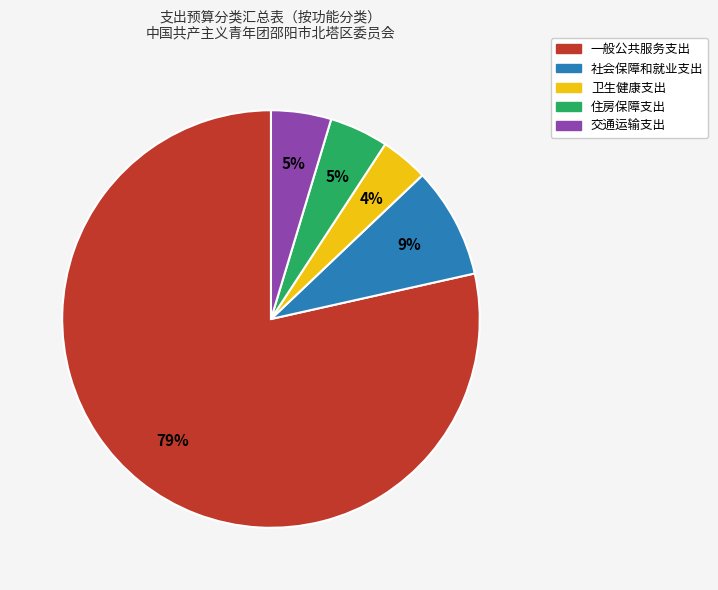

Do 卫生健康支出 and 社会保障和就业支出 together represent more than half of the pie?

No